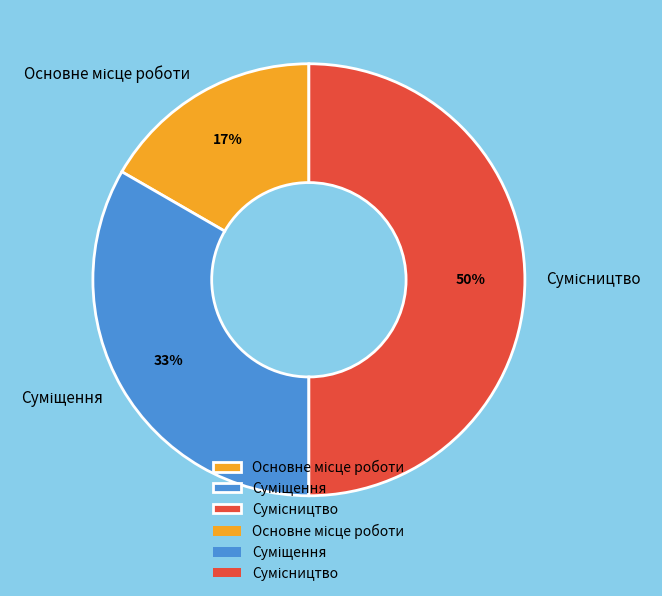

How many slices are in this pie chart?

3